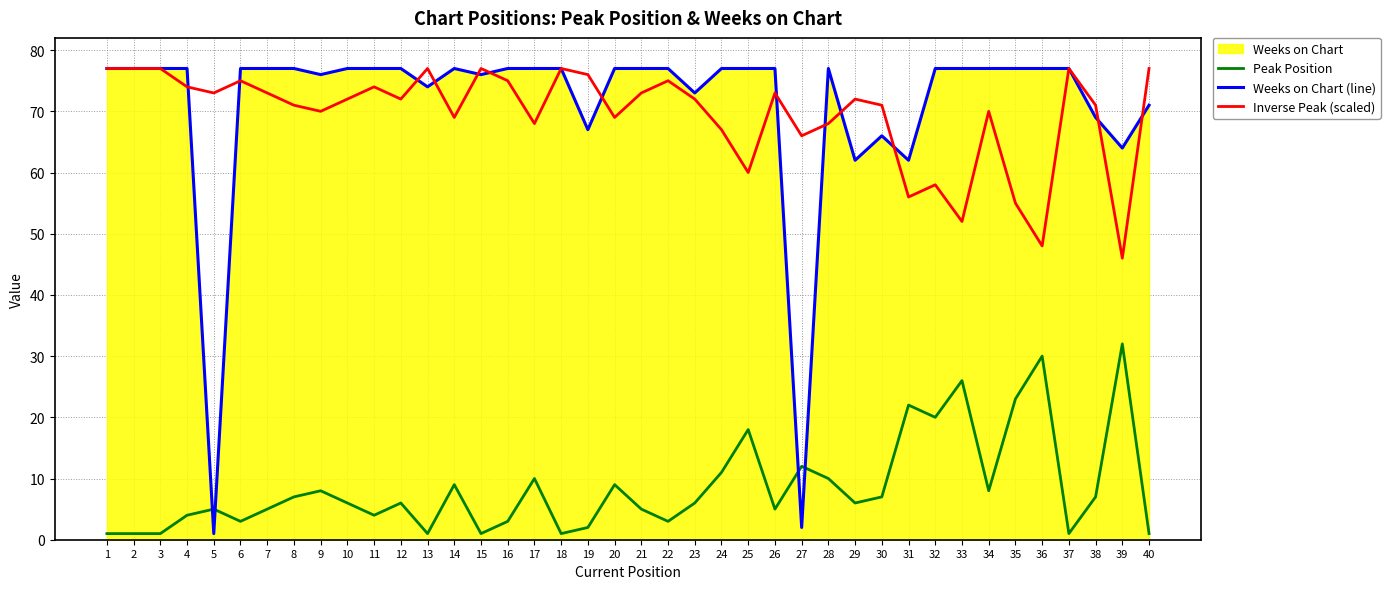

Reading left to right, extract all data points from this chart.

Peak Position: 1	1	1	4	5	3	5	7	8	6	4	6	1	9	1	3	10	1	2	9	5	3	6	11	18	5	12	10	6	7	22	20	26	8	23	30	1	7	32	1
Weeks on Chart (line): 77	77	77	77	1	77	77	77	76	77	77	77	74	77	76	77	77	77	67	77	77	77	73	77	77	77	2	77	62	66	62	77	77	77	77	77	77	69	64	71
Inverse Peak (scaled): 77	77	77	74	73	75	73	71	70	72	74	72	77	69	77	75	68	77	76	69	73	75	72	67	60	73	66	68	72	71	56	58	52	70	55	48	77	71	46	77